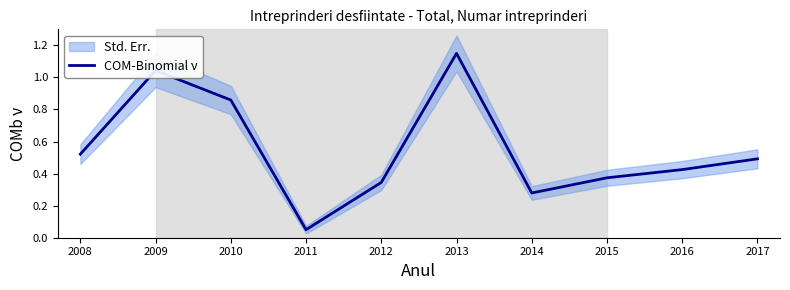

Between 2015 and 2014, which is larger?

2015